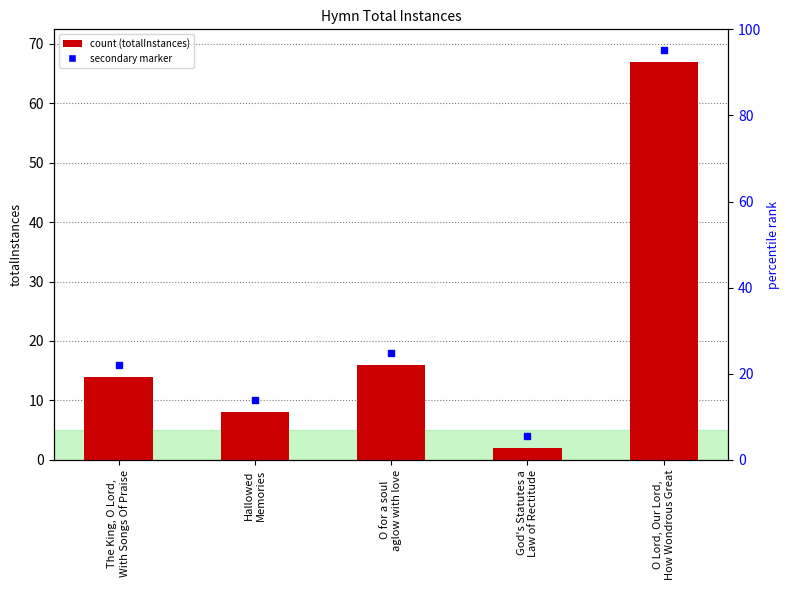

What is the smallest value displayed?

2